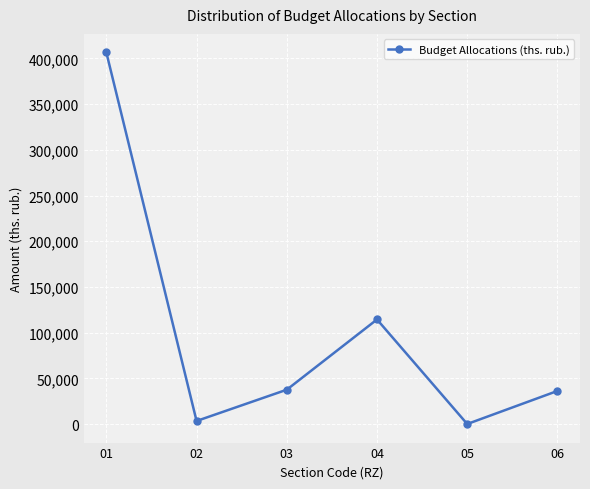

What is the change in value from 01 to 04?

-292083.9